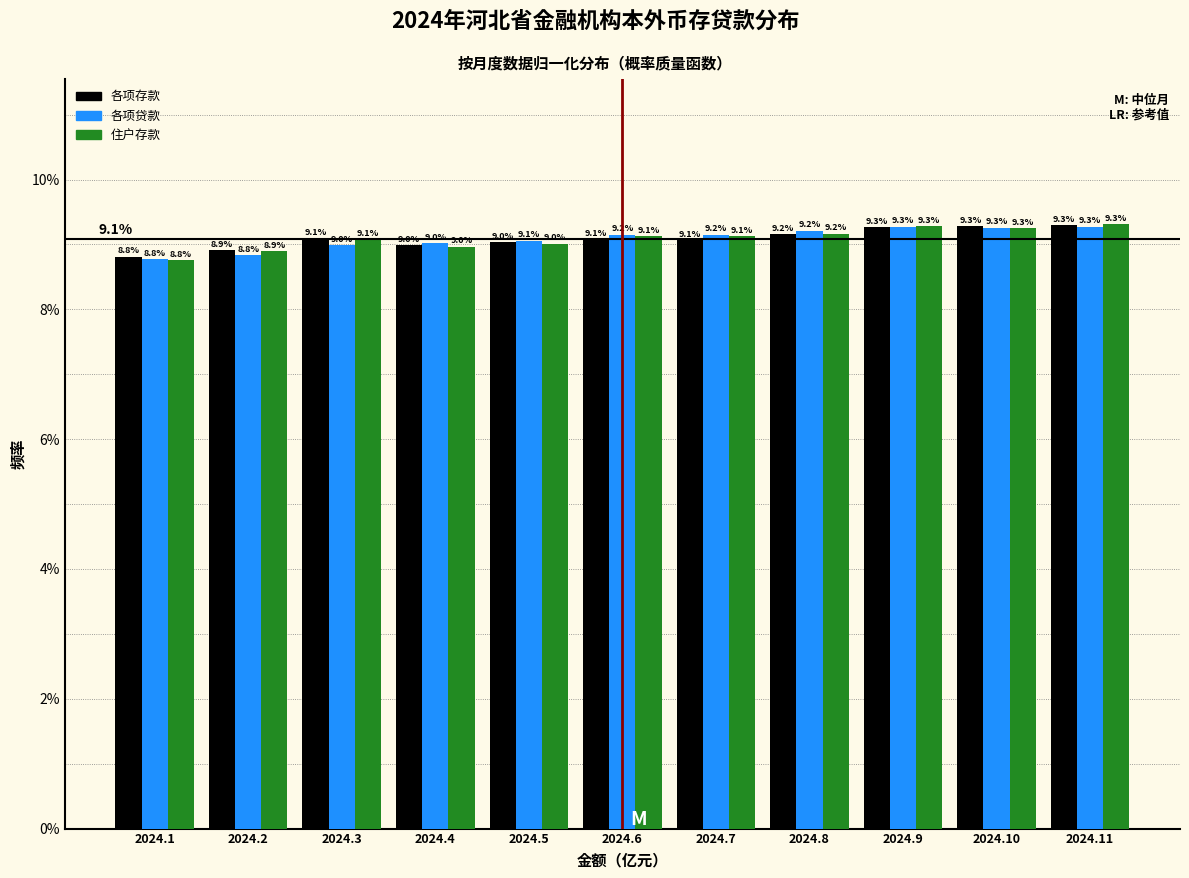

Reading left to right, extract all data points from this chart.

各项存款: 8.8	8.9	9.1	9.0	9.0	9.1	9.1	9.2	9.3	9.3	9.3
各项贷款: 8.8	8.8	9.0	9.0	9.1	9.2	9.2	9.2	9.3	9.3	9.3
住户存款: 8.8	8.9	9.1	9.0	9.0	9.1	9.1	9.2	9.3	9.3	9.3